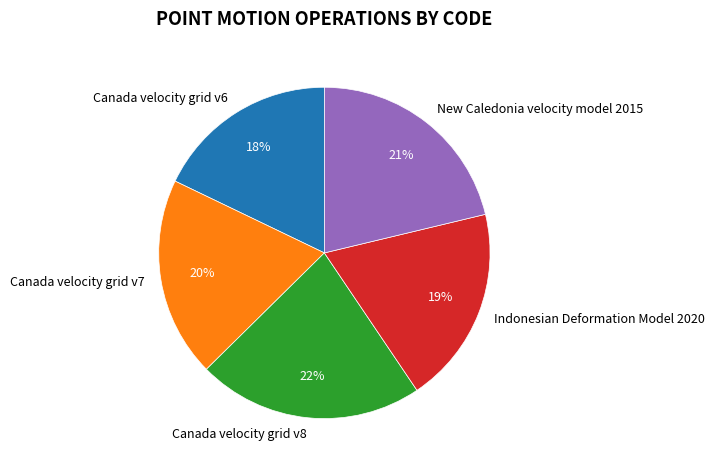

Does Indonesian Deformation Model 2020 account for over 50% of the chart?

No